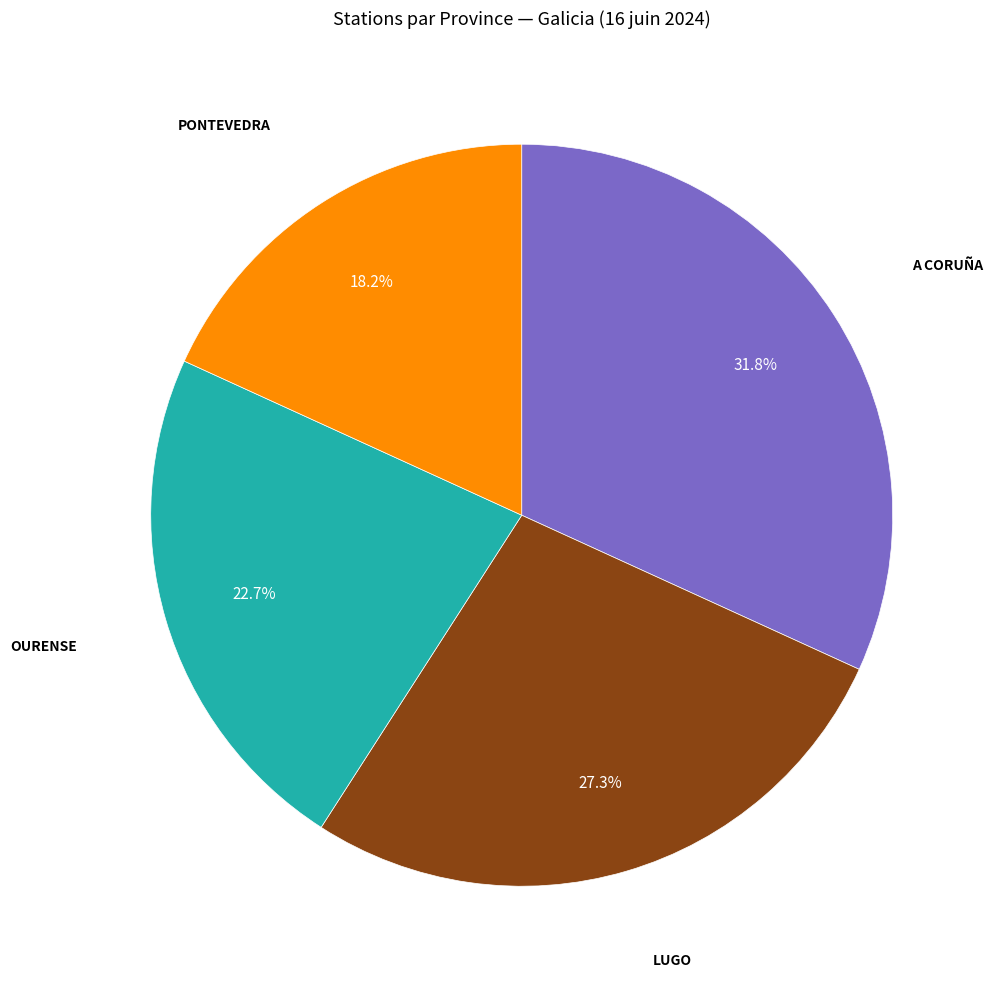

Does any single category account for the majority?

No